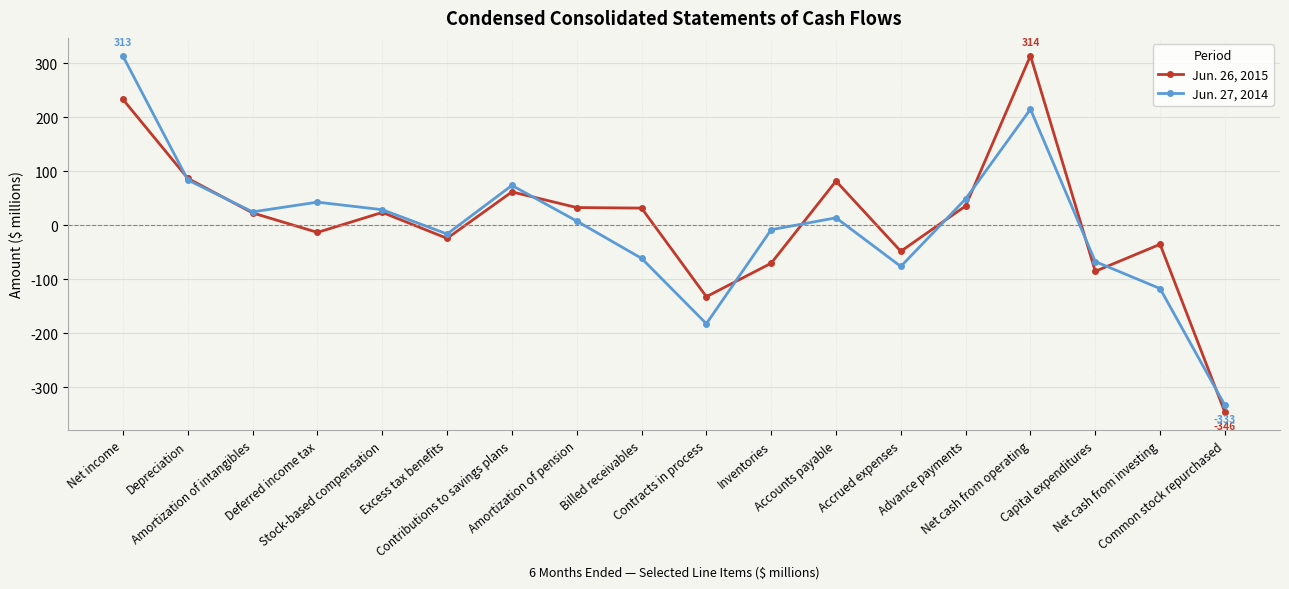

What is the difference between the Jun. 26, 2015 values at Amortization of pension and Common stock repurchased?

379